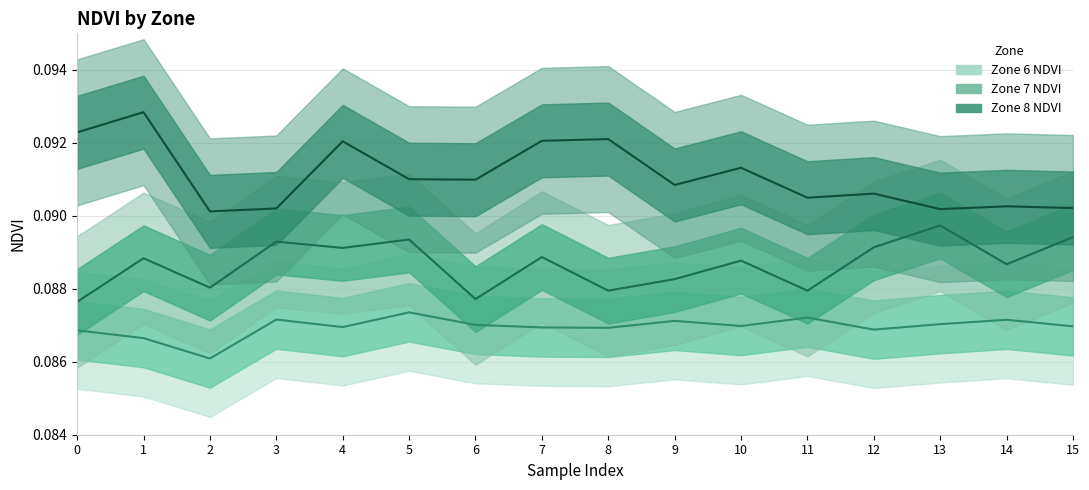

Which series changed the most between 4 and 8?

Zone 7 NDVI